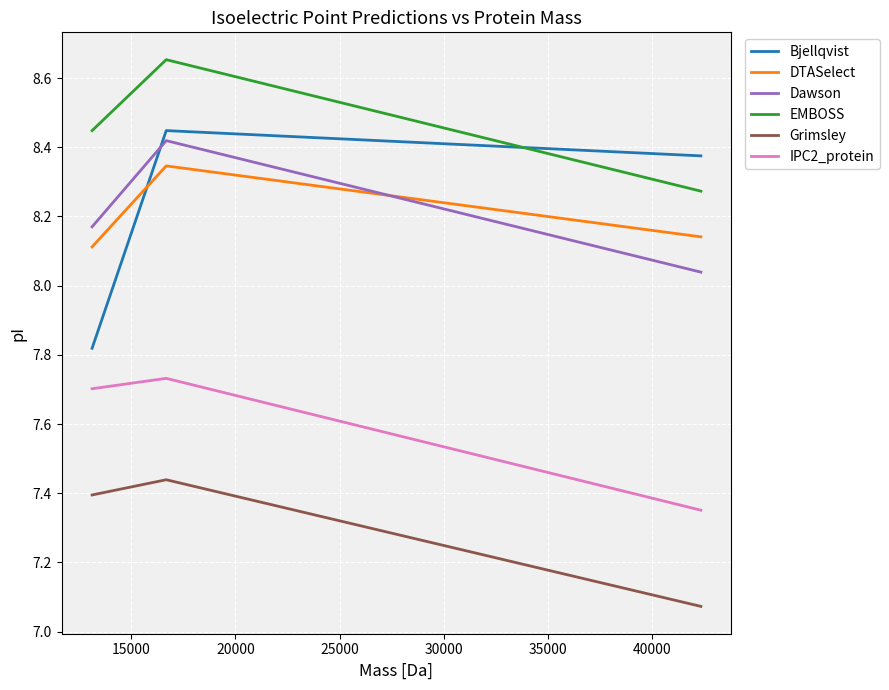

What is the difference between the maximum and minimum values in the Dawson series?

0.4